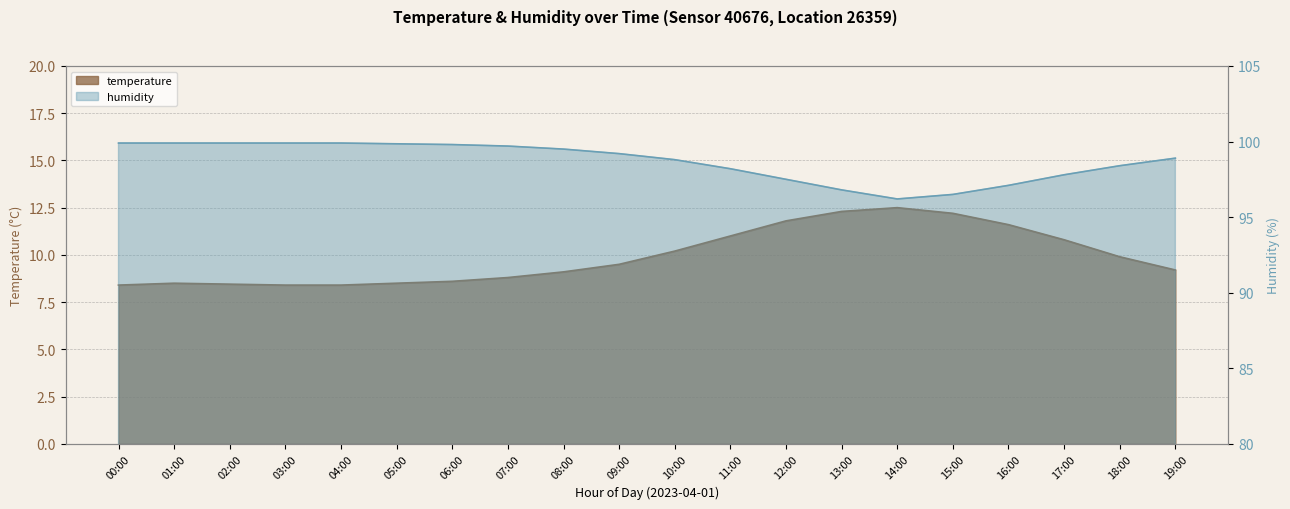

True or false: humidity has more than 1 points higher than both neighbors.

False